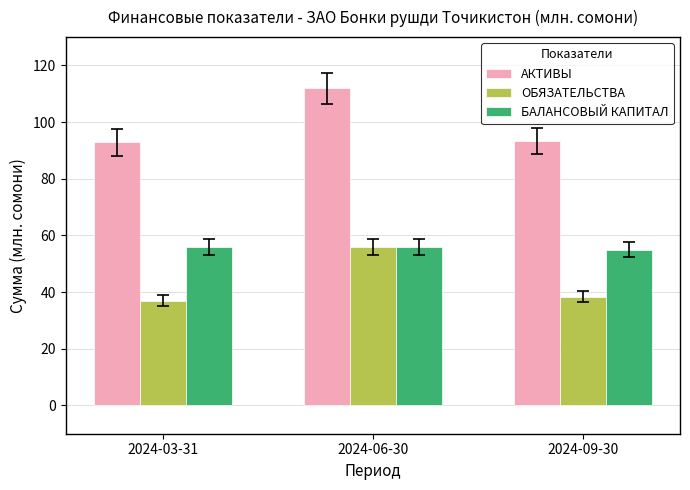

True or false: БАЛАНСОВЫЙ КАПИТАЛ has a value of 85.8 at 2024-03-31.

False